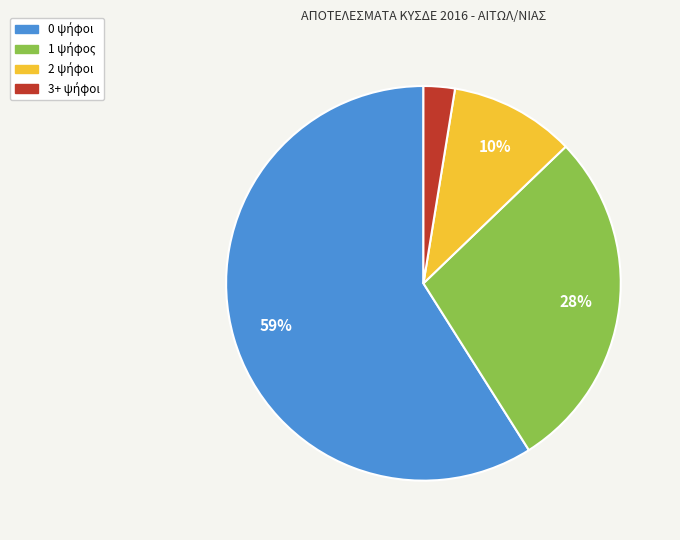

To the nearest percent, what is the difference between the largest and smallest slice percentages?

56%